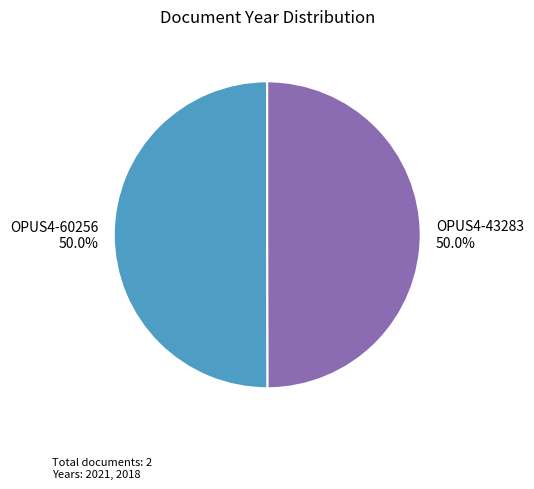

What percentage is NOT represented by OPUS4-43283 50.0%?

50.0%